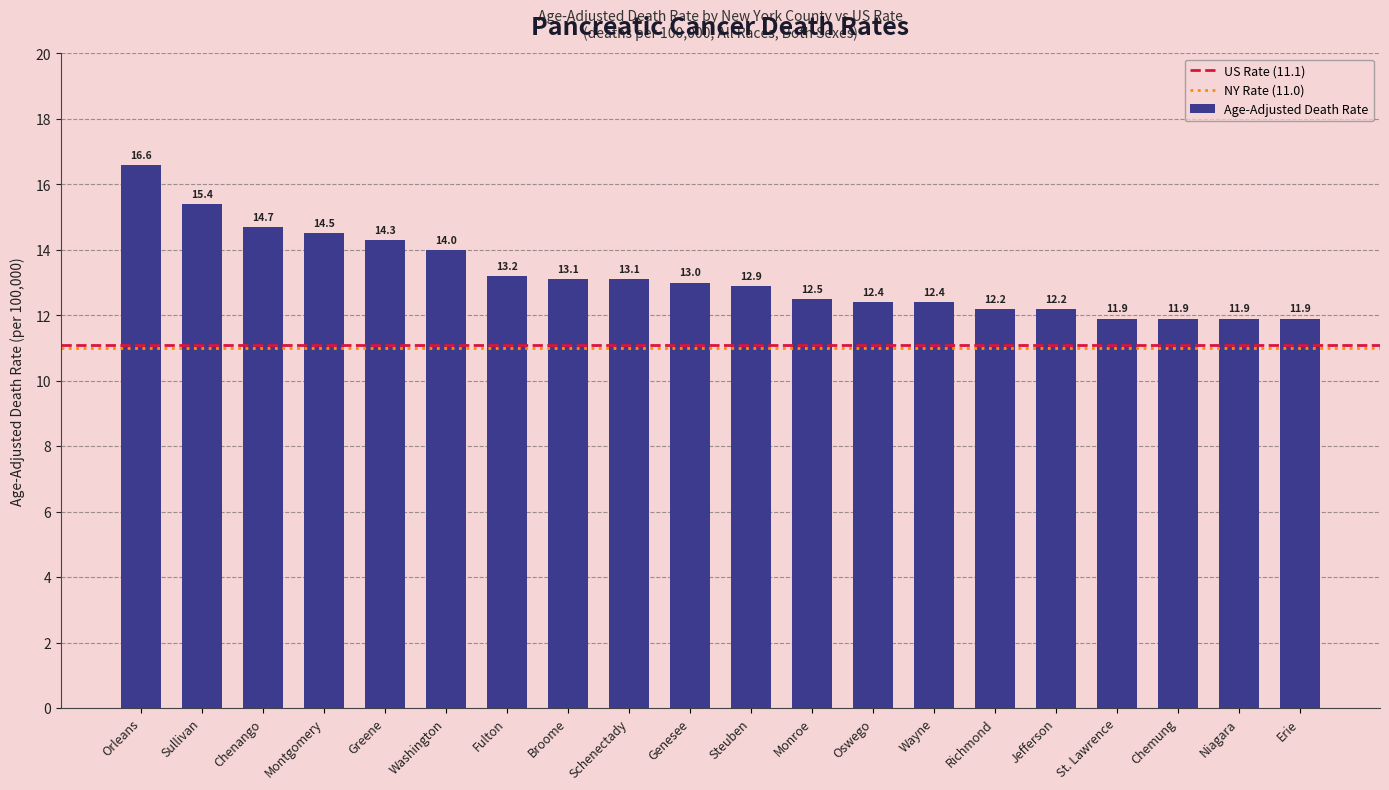

What is the approximate value at St. Lawrence?

11.9